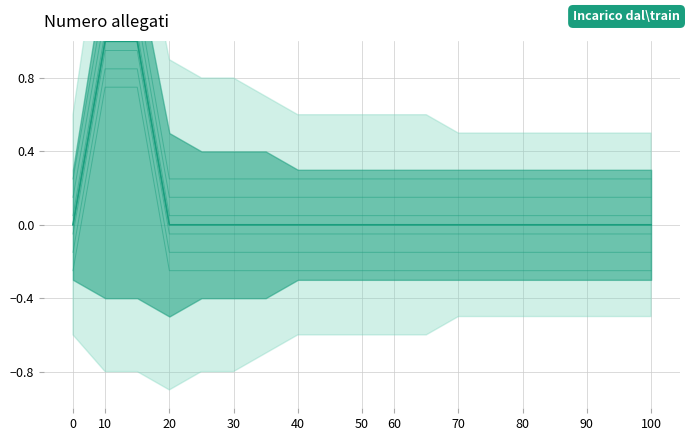

True or false: lower_band and Numero allegati intersect in this chart.

False